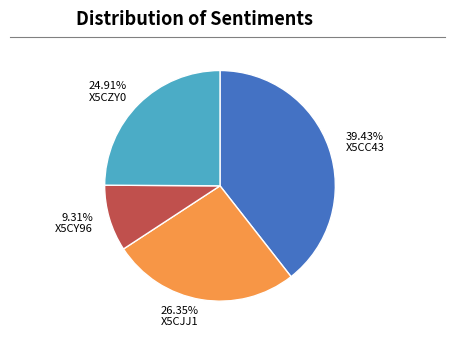

Does 24.91% X5CZY0 represent more than half of the total?

No